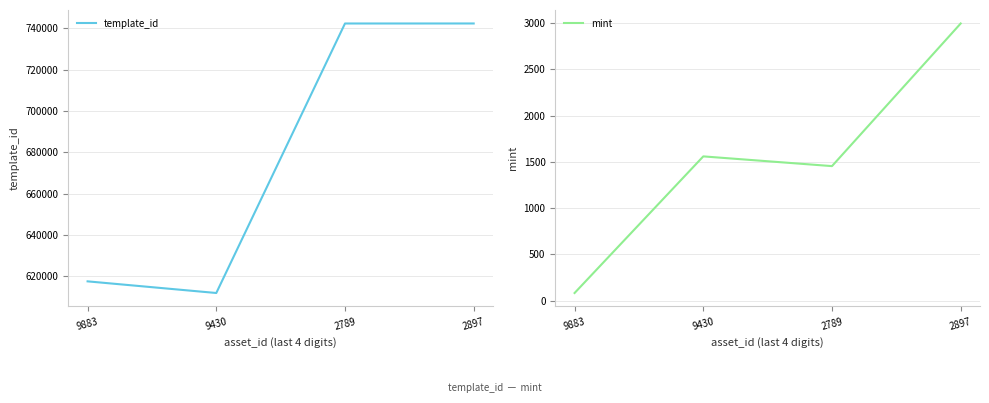

What is the total value across all series at 2897?

745313